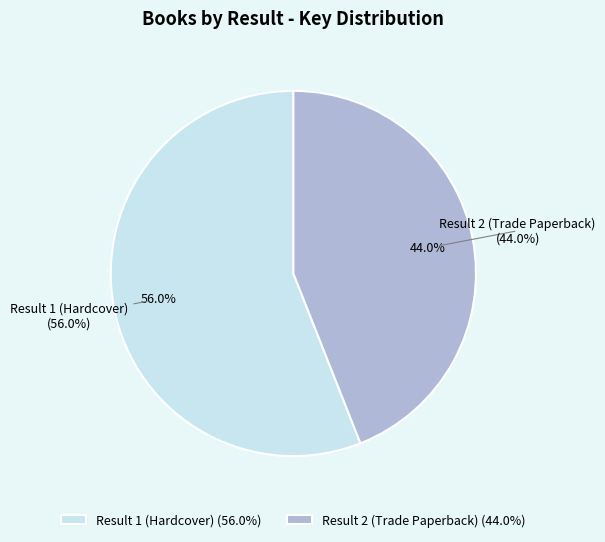

True or false: Result 1 (Hardcover) accounts for 56% of the total.

True